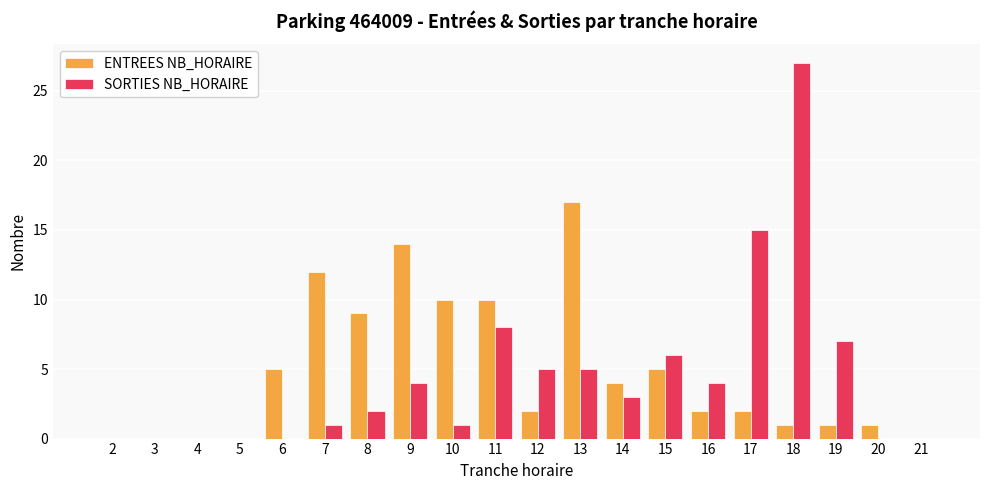

True or false: ENTREES NB_HORAIRE has a value of 1 at 18.

True